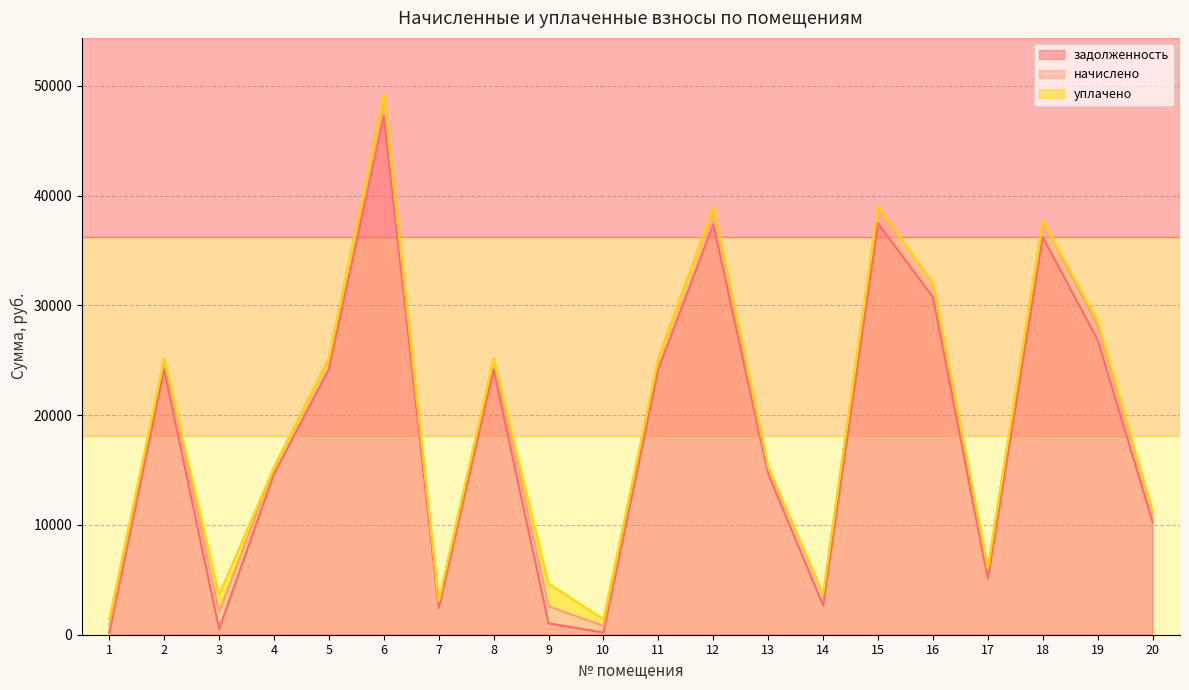

What is the sum of the задолженность values at 17 and 4?

19740.8